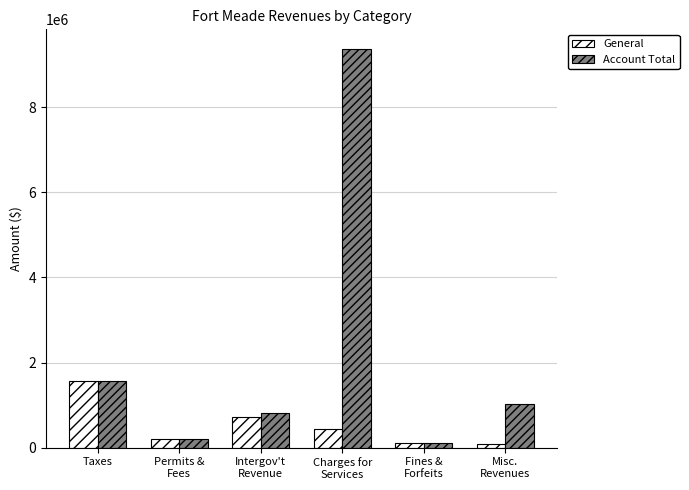

What is the label of the 6th bar from the left?

Misc.
Revenues